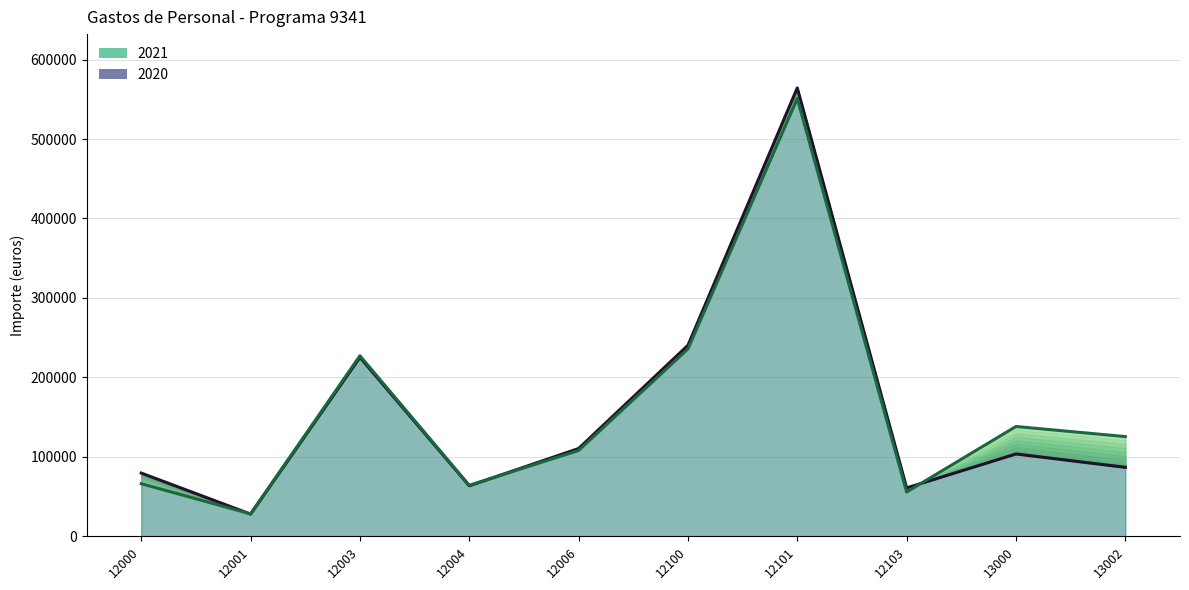

Between 12004 and 13000, which series saw the biggest shift?

2021